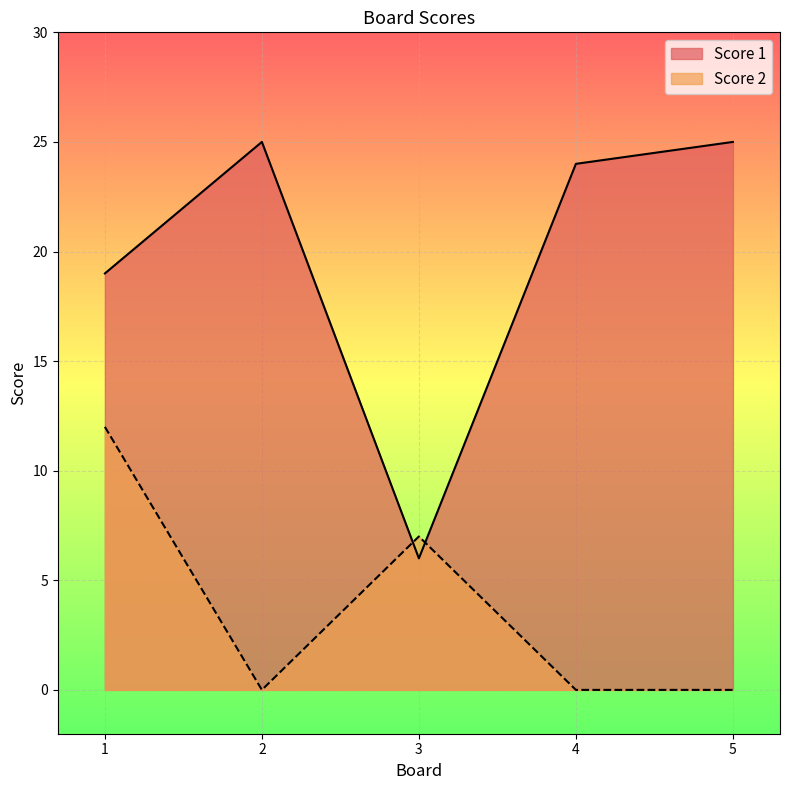

Rank the series by their maximum value, from highest to lowest.

Score 1, Score 2